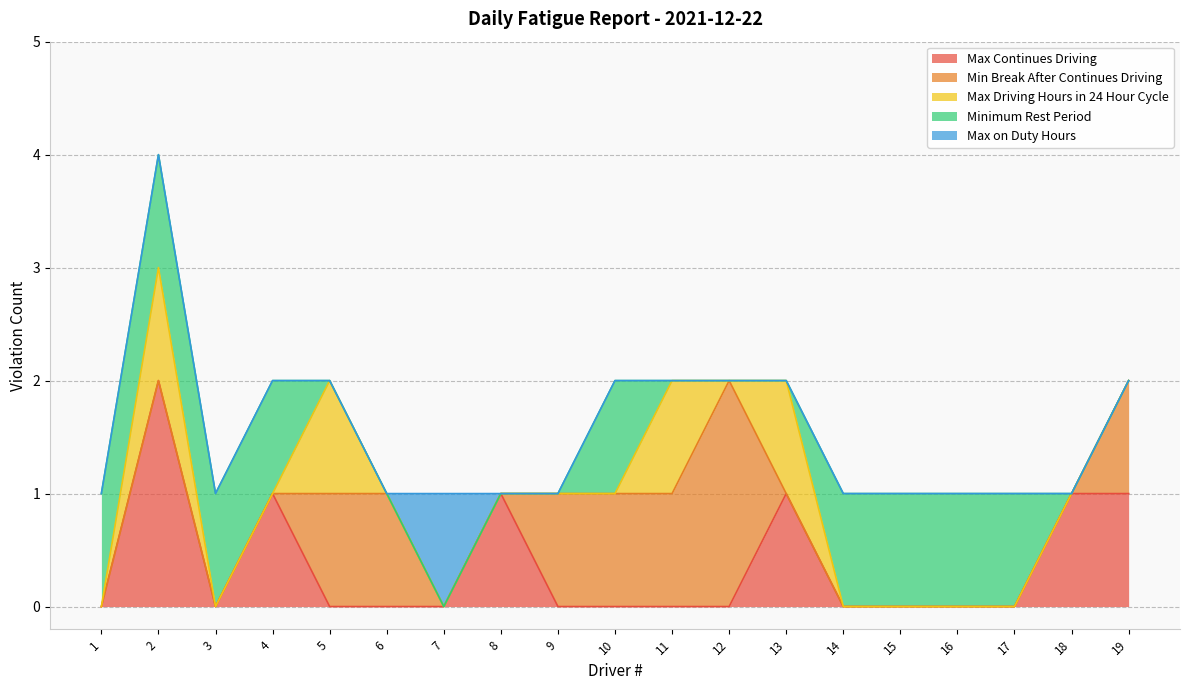

At how many categories does at least one series exceed 1?

2